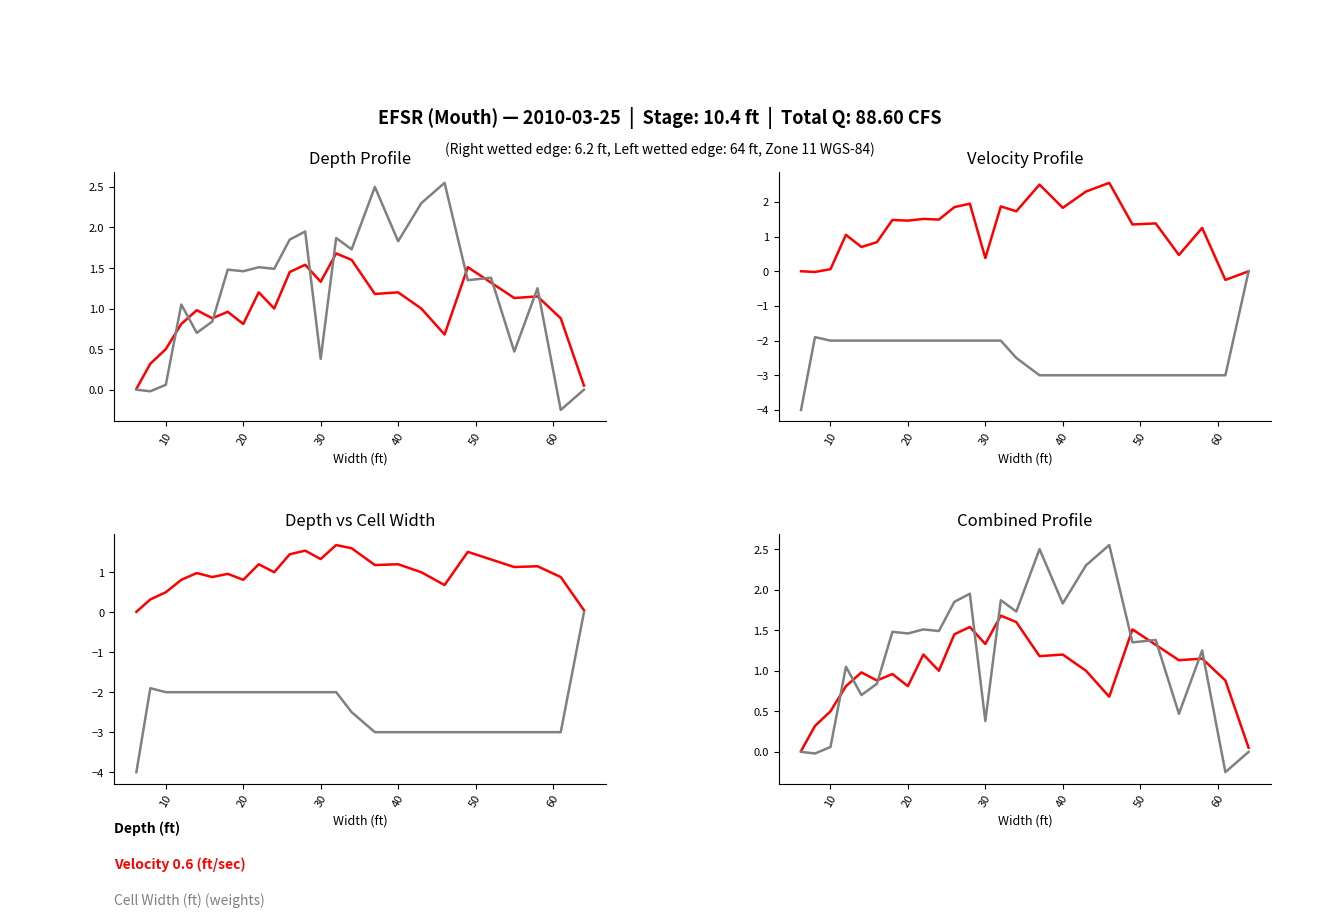

Is this an area chart (filled region under the line)?

No